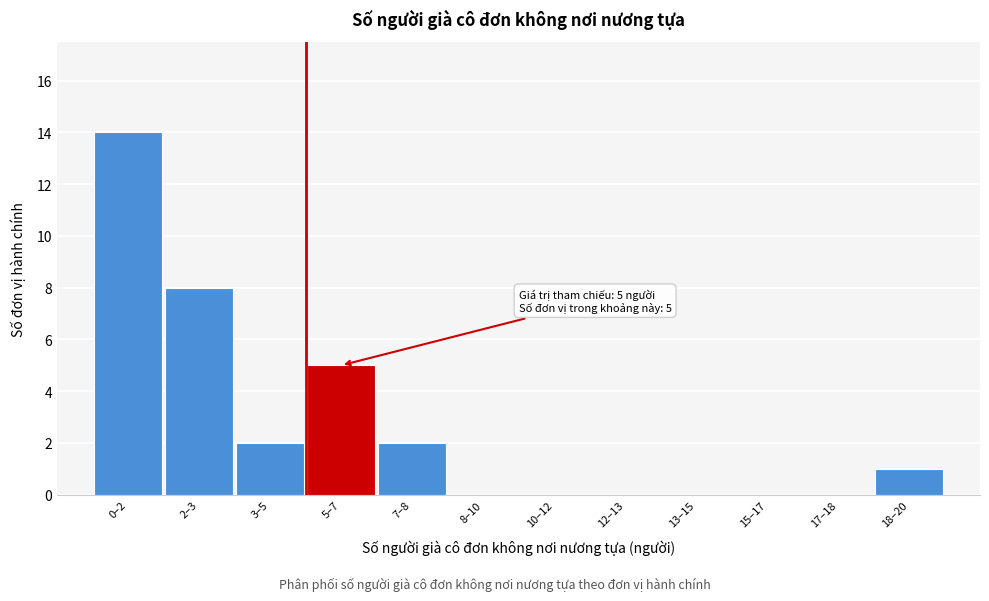

Reading left to right, list all the values displayed in this chart.

0–2=14	2–3=8	3–5=2	5–7=5	7–8=2	8–10=0	10–12=0	12–13=0	13–15=0	15–17=0	17–18=0	18–20=1